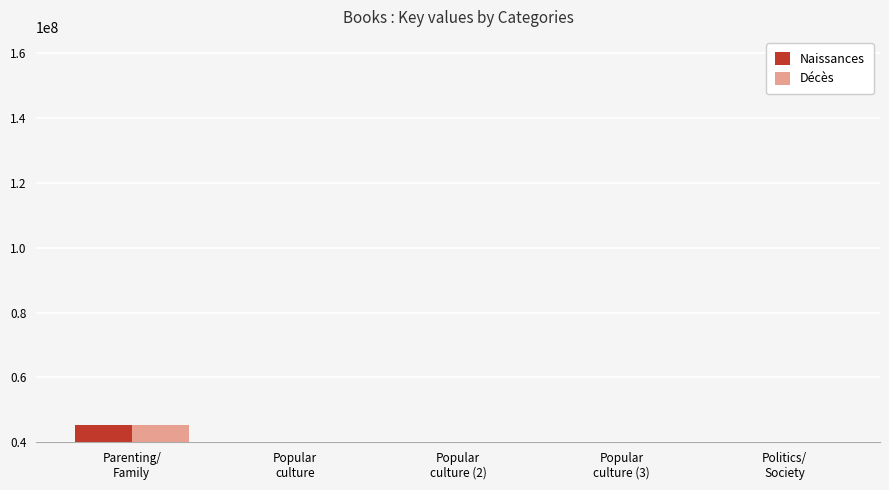

What is the difference between the Naissances values at Popular
culture (3) and Politics/
Society?

7335